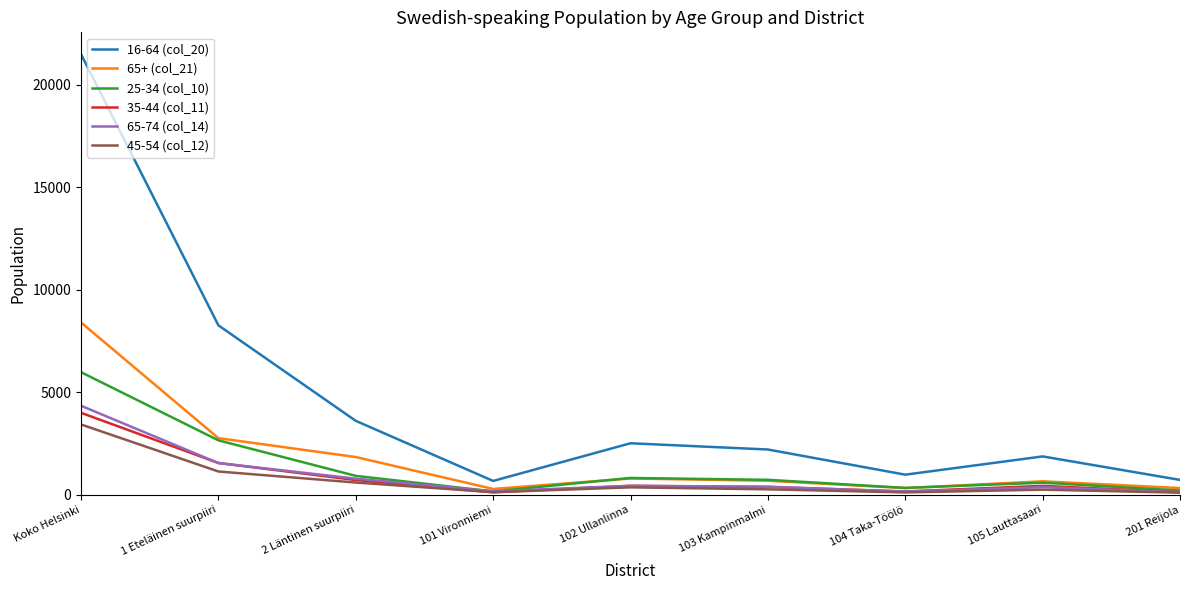

What is the difference between the 16-64 (col_20) values at 103 Kampinmalmi and 102 Ullanlinna?

304